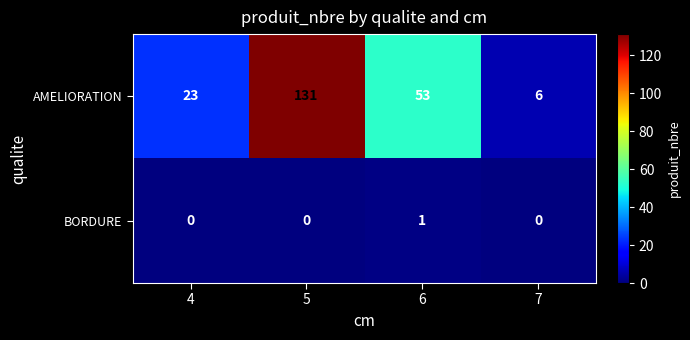

What is the spread (max minus min) of values at 5?

131